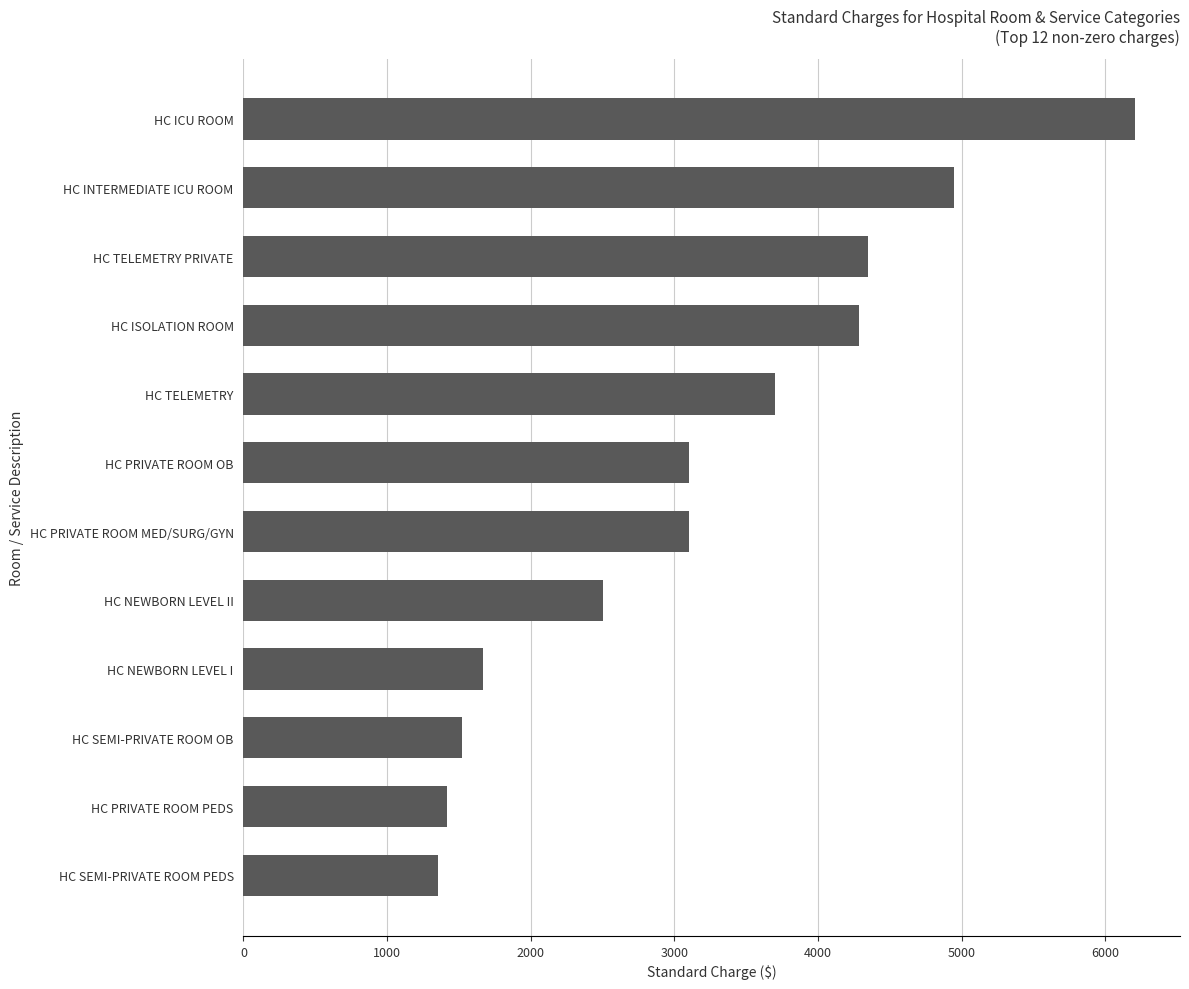

Reading bottom to top, what are all the values shown in this chart?

HC SEMI-PRIVATE ROOM PEDS=1355	HC PRIVATE ROOM PEDS=1417	HC SEMI-PRIVATE ROOM OB=1523	HC NEWBORN LEVEL I=1669	HC NEWBORN LEVEL II=2503	HC PRIVATE ROOM MED/SURG/GYN=3105	HC PRIVATE ROOM OB=3105	HC TELEMETRY=3703	HC ISOLATION ROOM=4283	HC TELEMETRY PRIVATE=4346	HC INTERMEDIATE ICU ROOM=4945	HC ICU ROOM=6209